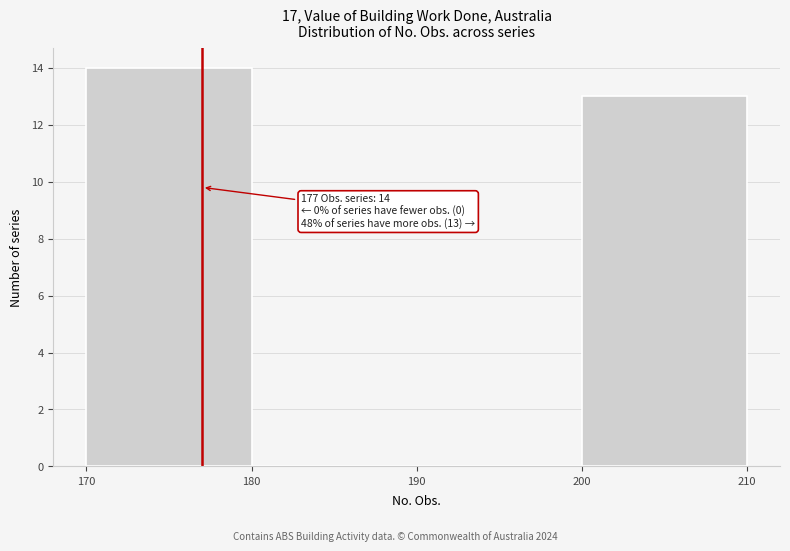

Over which range of the x-axis is the bar tallest?

170 to 180